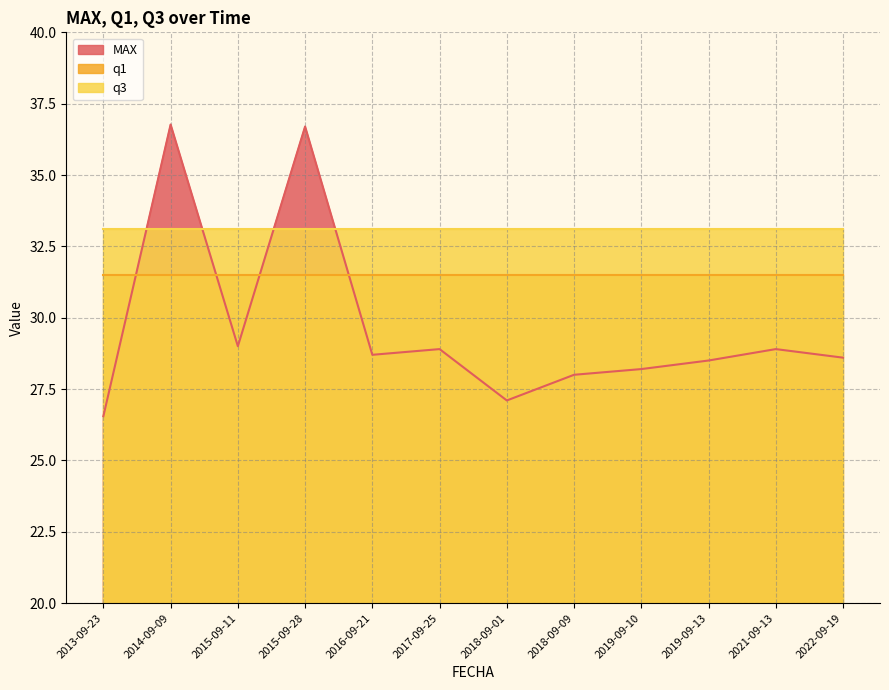

Which category has the lowest value across all series?

2013-09-23